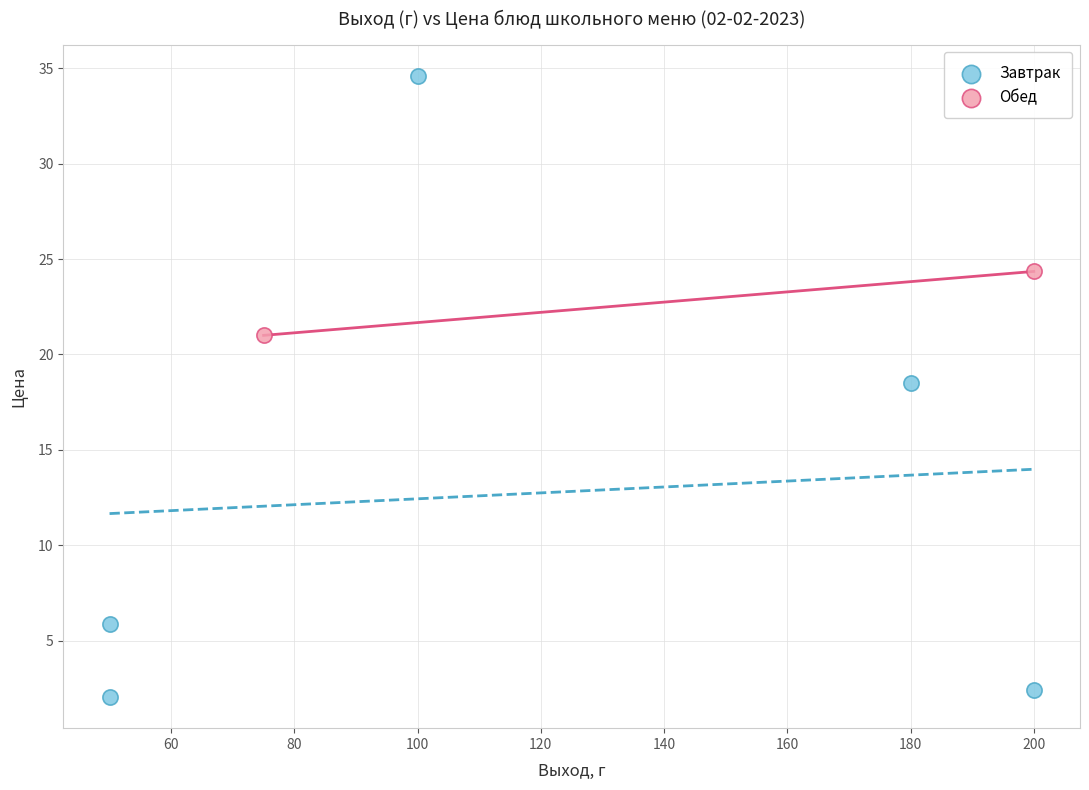

What are all the series names shown in the legend?

Завтрак, Обед